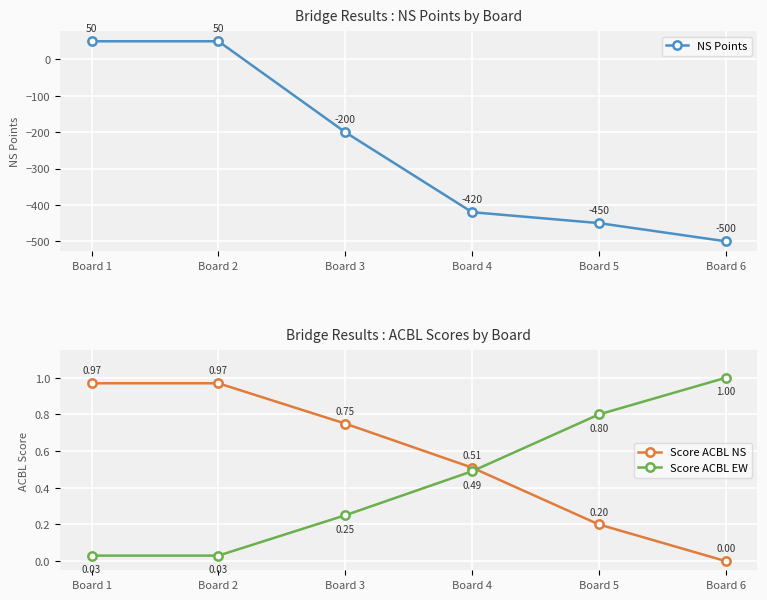

What is the approximate value of Score ACBL EW at Board 6?

1.0